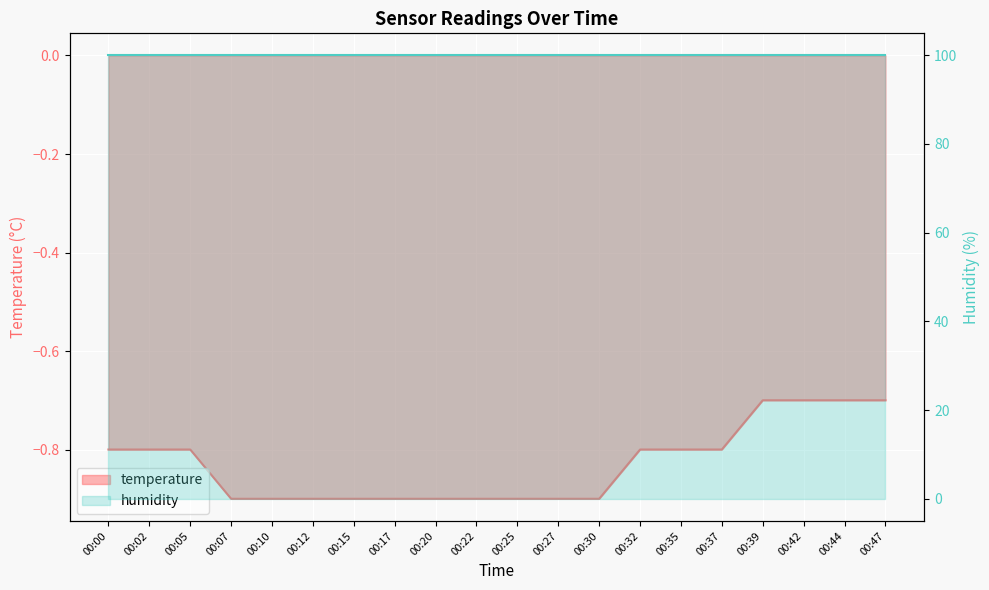

List the labels in order of value, largest first.

00:39, 00:42, 00:44, 00:47, 00:00, 00:02, 00:05, 00:32, 00:35, 00:37, 00:07, 00:10, 00:12, 00:15, 00:17, 00:20, 00:22, 00:25, 00:27, 00:30